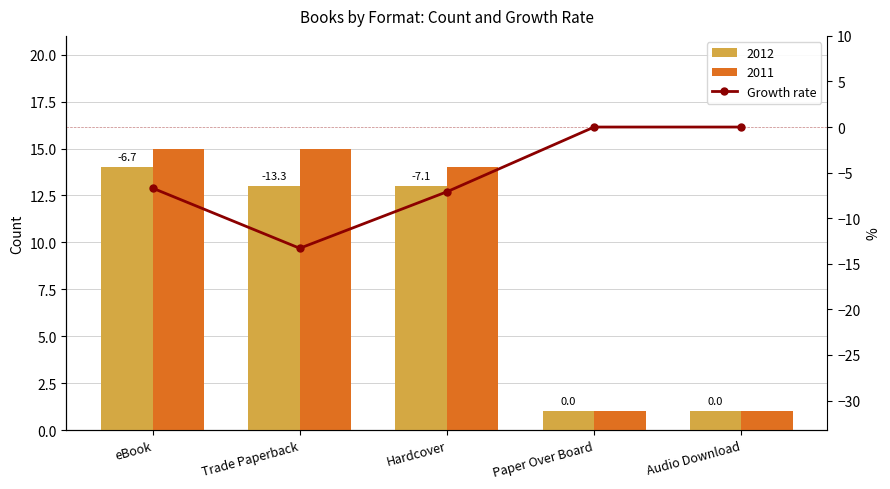

What position from the right is Audio Download?

1